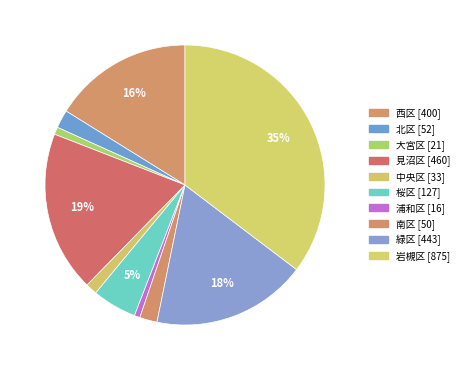

To the nearest percent, what percentage of the pie is 緑区?

18%